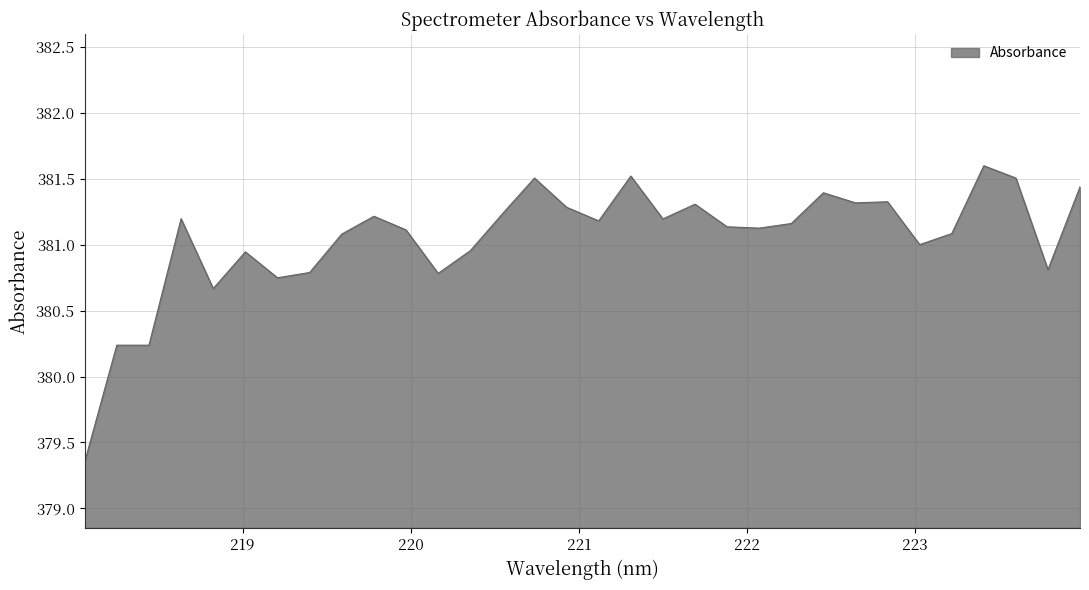

Where does the data first go above 381?

218.6332